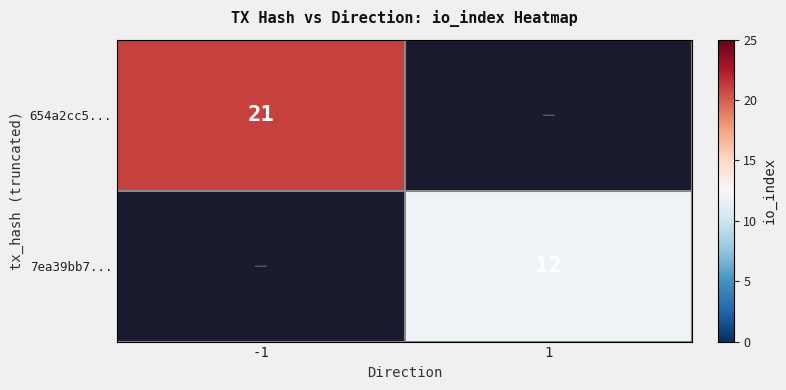

The 654a2cc5... series shows 21 at -1. True or false?

True